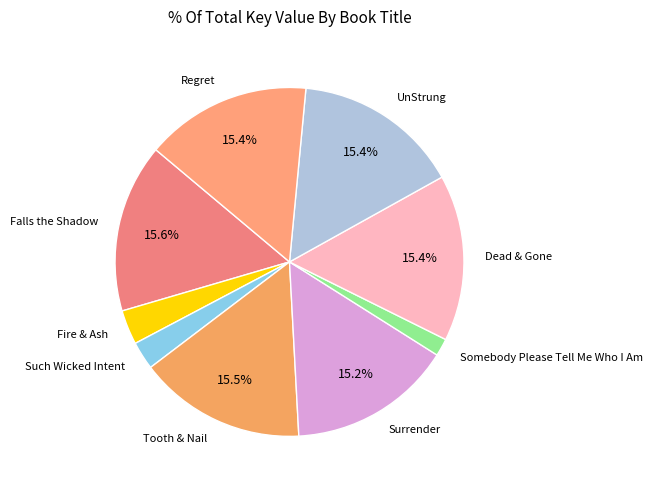

Is it true that Falls the Shadow is 16% of the pie?

True